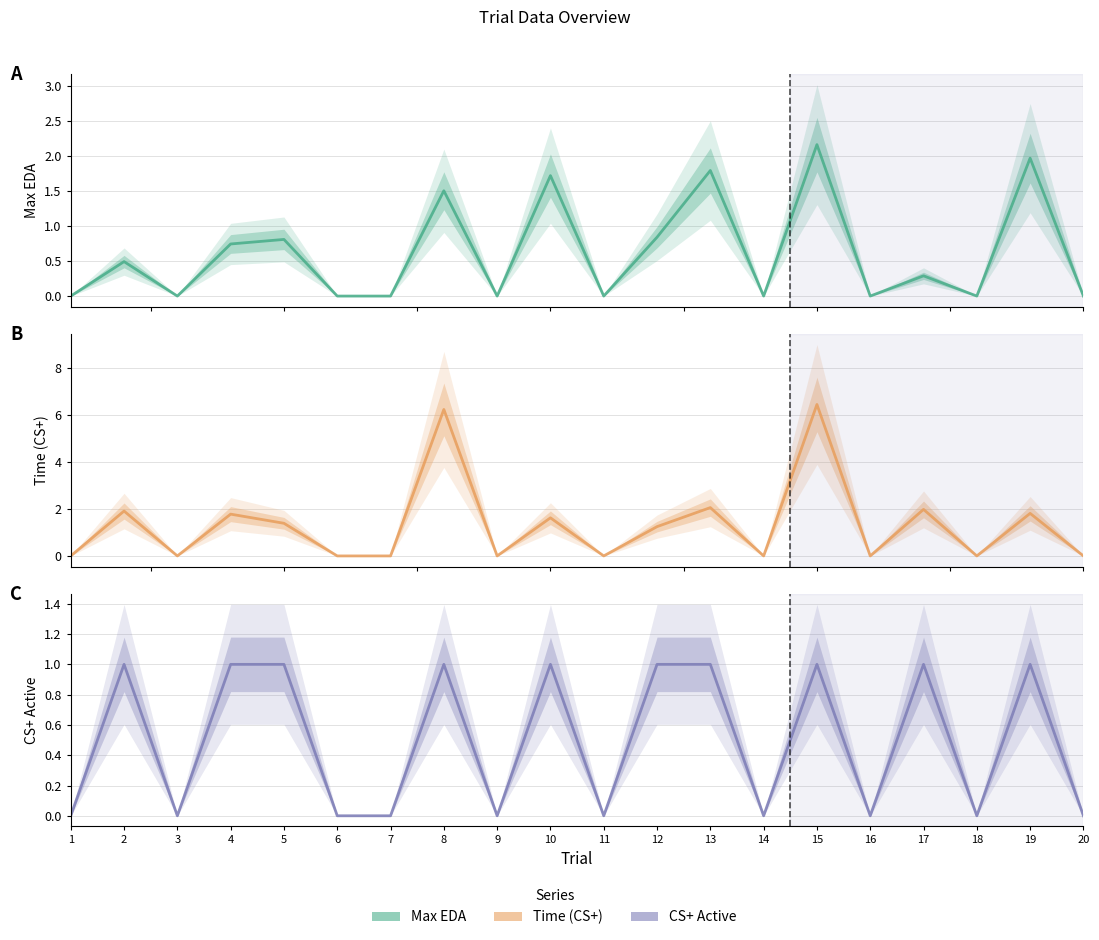

Reading left to right, what are all the values shown in this chart?

maxEda: 1=0.0	2=0.5	3=0.0	4=0.7	5=0.8	6=0.0	7=0.0	8=1.5	9=0.0	10=1.7	11=0.0	12=0.8	13=1.8	14=0.0	15=2.2	16=0.0	17=0.3	18=0.0	19=2.0	20=0.0
time(CS+): 1=0.0	2=1.9	3=0.0	4=1.8	5=1.4	6=0.0	7=0.0	8=6.2	9=0.0	10=1.6	11=0.0	12=1.2	13=2.1	14=0.0	15=6.5	16=0.0	17=2.0	18=0.0	19=1.8	20=0.0
CS+ active: 1=0.0	2=1.0	3=0.0	4=1.0	5=1.0	6=0.0	7=0.0	8=1.0	9=0.0	10=1.0	11=0.0	12=1.0	13=1.0	14=0.0	15=1.0	16=0.0	17=1.0	18=0.0	19=1.0	20=0.0